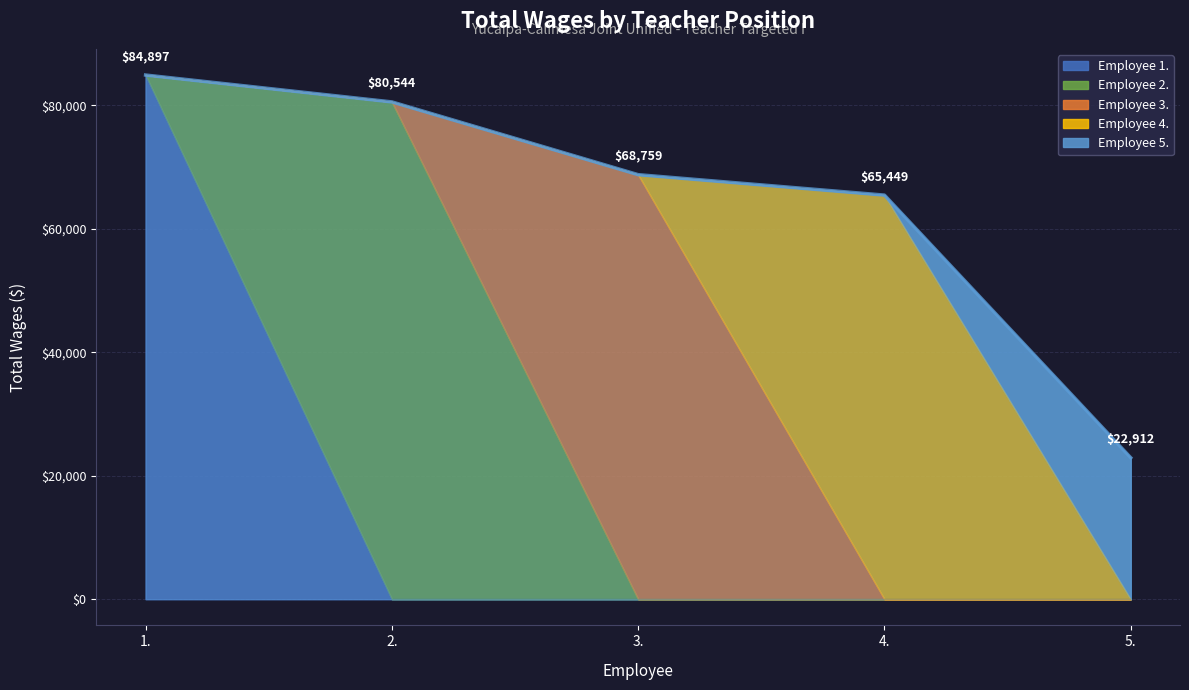

What is the change in value from 1. to 4.?

-19448